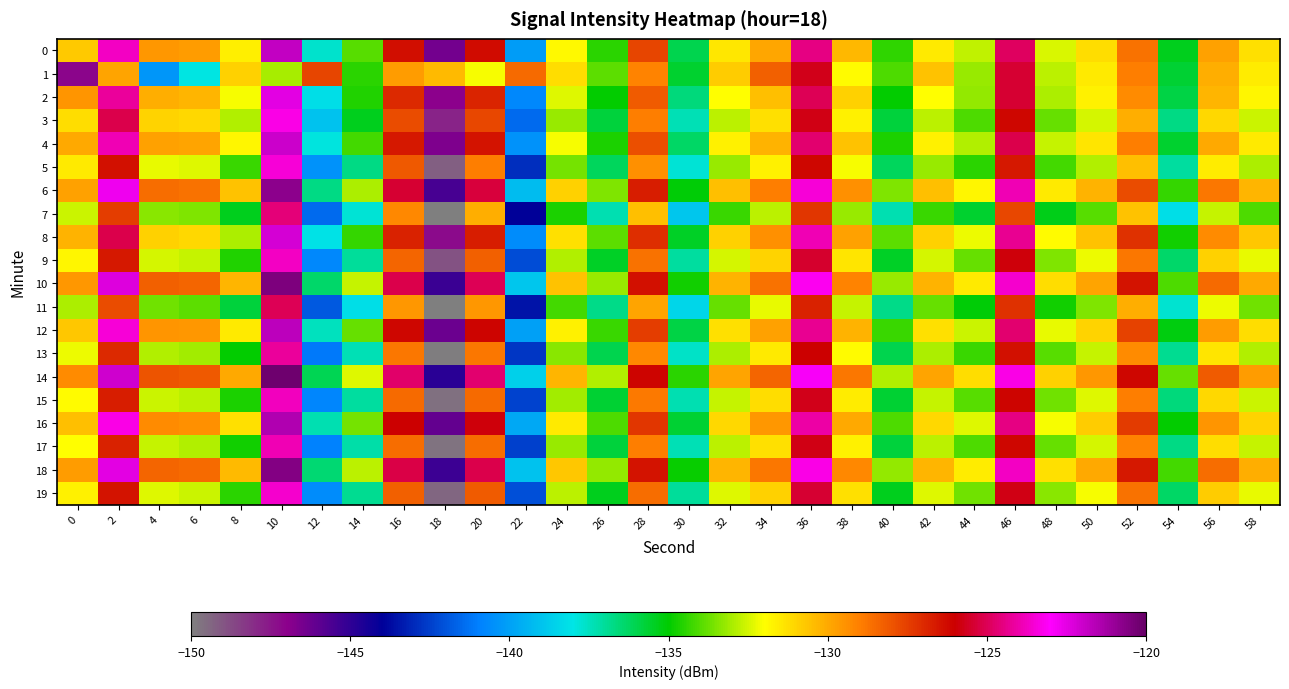

Which has a higher value, 16 or 46?

46